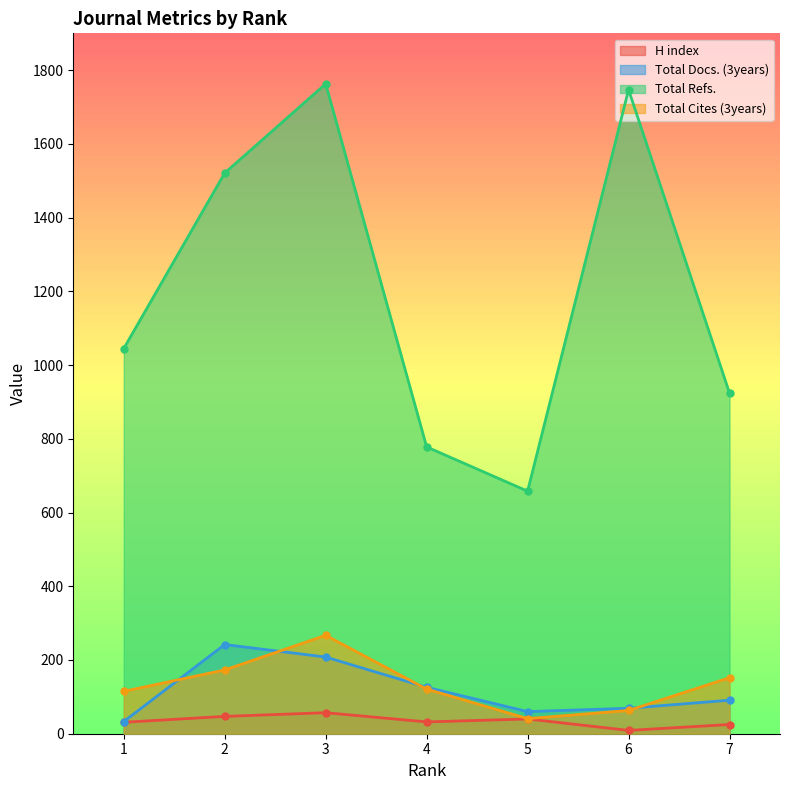

What is the approximate value of Total Docs. (3years) at 2, to the nearest 10?

240